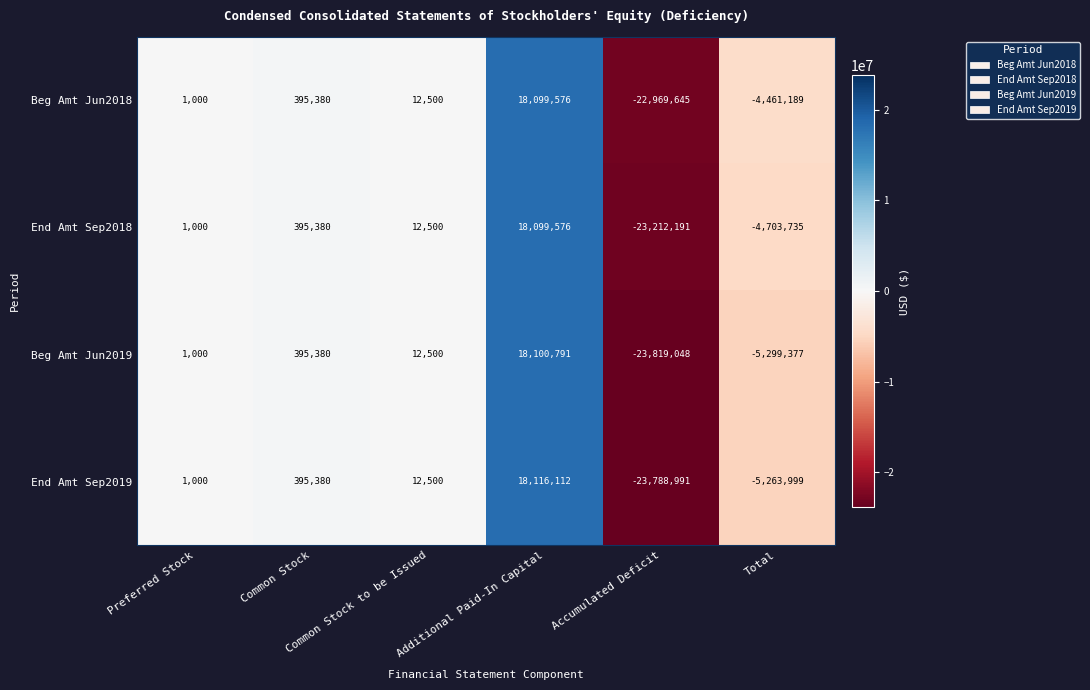

How many distinct data groups are displayed?

4